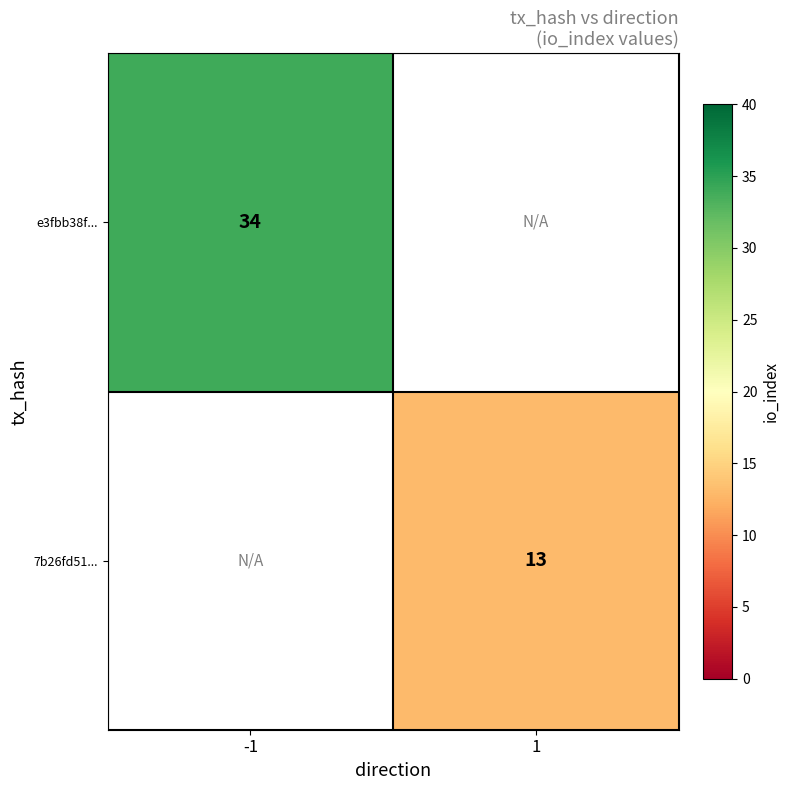

Is it true that 7b26fd51... equals 23 at 1?

False